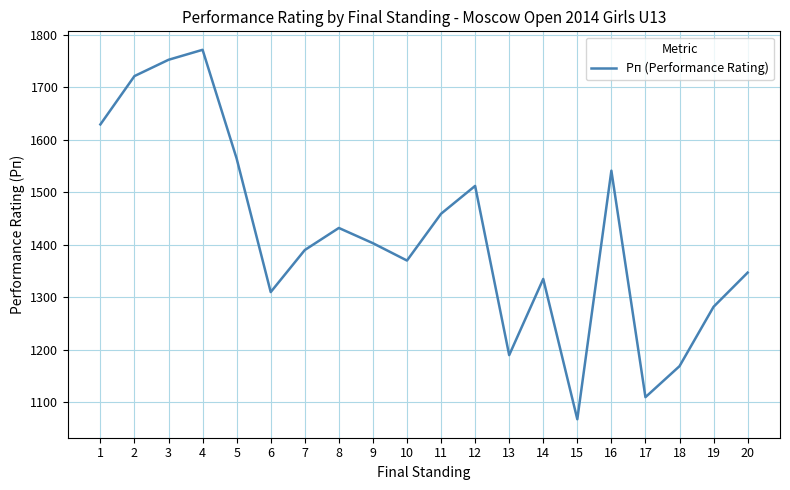

List the labels in order of value, smallest first.

15, 17, 18, 13, 19, 6, 14, 20, 10, 7, 9, 8, 11, 12, 16, 5, 1, 2, 3, 4